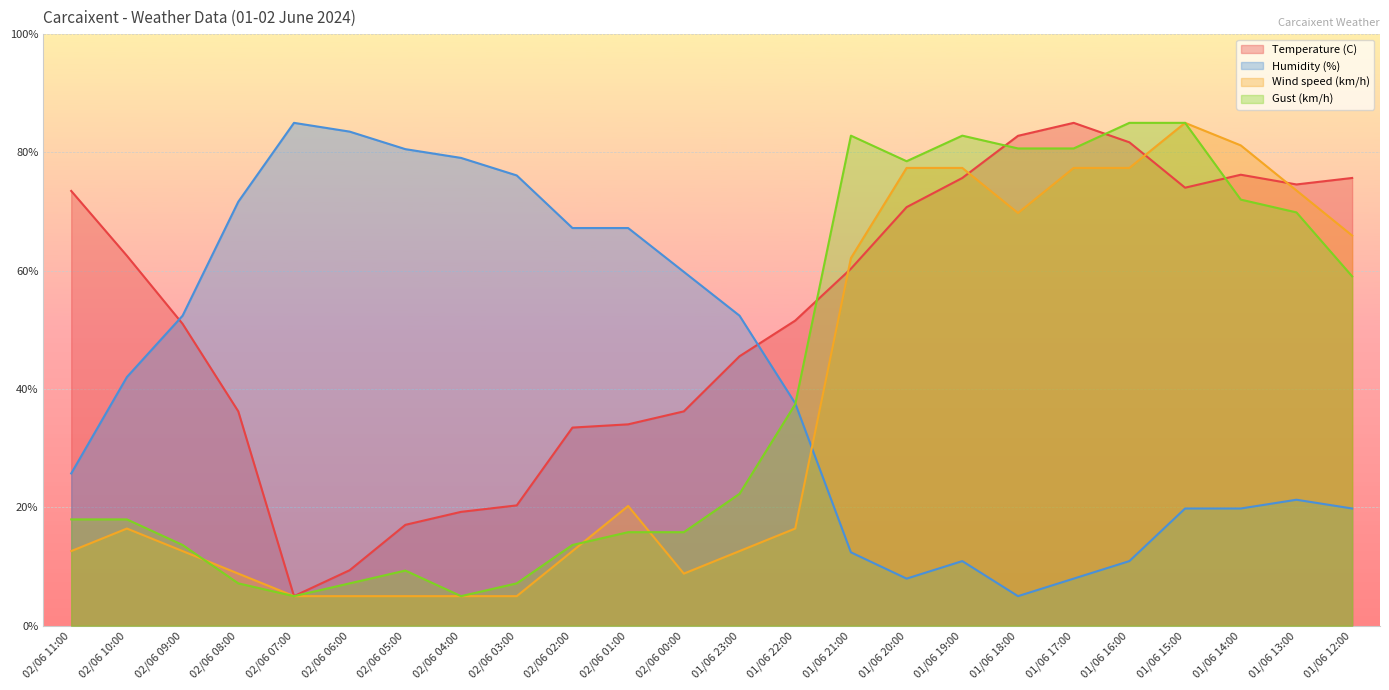

Is it true that Wind speed (km/h) equals 5.0 at 02/06 04:00?

True